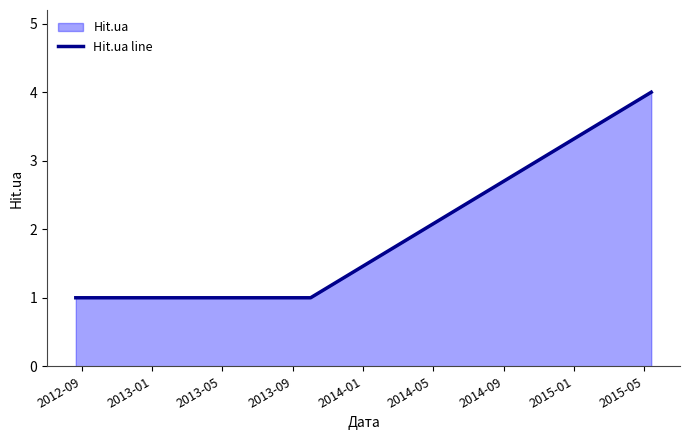

What is the greatest value displayed?

4